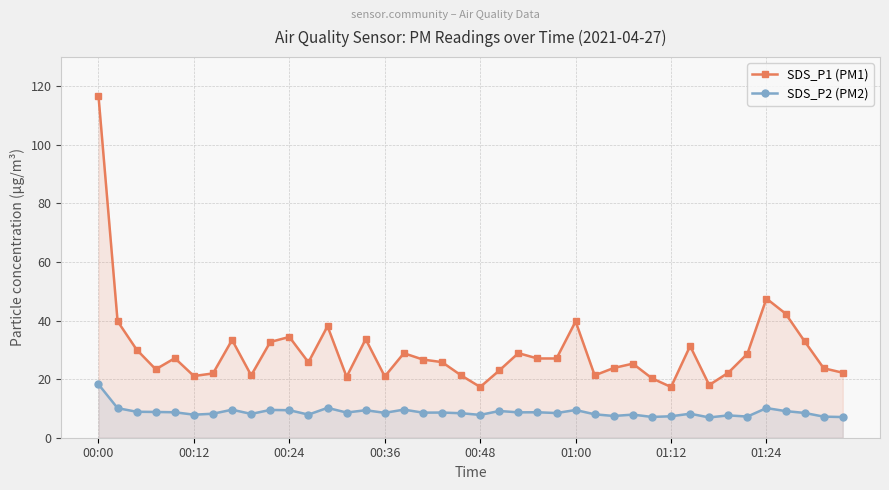

What is the greatest value displayed?

116.7